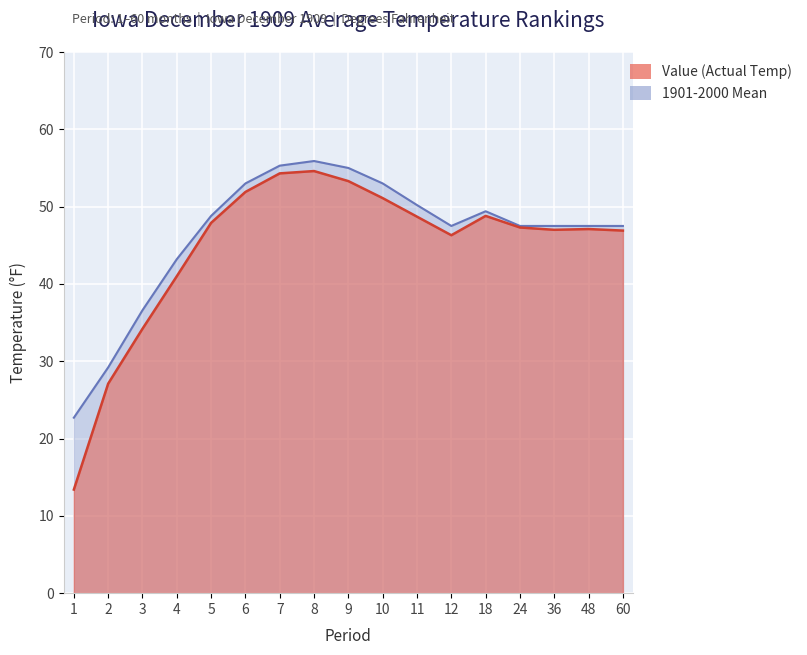

Where does the 1901-2000 Mean series first go above 47?

5